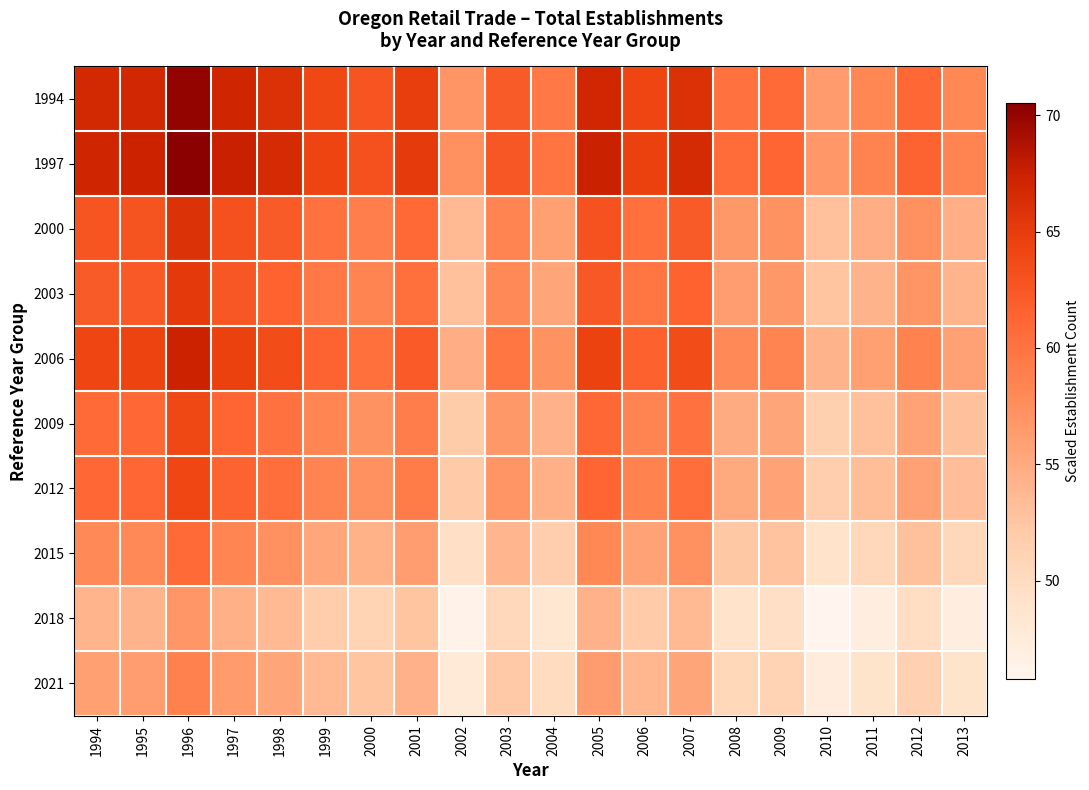

Reading left to right, list all the values displayed in this chart.

1994: 1994=66.7	1995=66.9	1996=70.1	1997=67.1	1998=66.0	1999=63.9	2000=62.7	2001=64.8	2002=56.9	2003=62.1	2004=59.5	2005=67.0	2006=64.2	2007=66.0	2008=60.2	2009=60.8	2010=56.4	2011=58.2	2012=61.1	2013=58.1
1997: 1994=67.1	1995=67.3	1996=70.5	1997=67.6	1998=66.5	1999=64.3	2000=63.2	2001=65.2	2002=57.3	2003=62.6	2004=59.9	2005=67.4	2006=64.6	2007=66.5	2008=60.6	2009=61.3	2010=56.8	2011=58.5	2012=61.5	2013=58.5
2000: 1994=62.7	1995=62.9	1996=65.9	1997=63.2	1998=62.1	1999=60.1	2000=59.0	2001=60.9	2002=53.5	2003=58.4	2004=56.0	2005=63.0	2006=60.3	2007=62.1	2008=56.7	2009=57.2	2010=53.0	2011=54.7	2012=57.4	2013=54.6
2003: 1994=62.1	1995=62.3	1996=65.3	1997=62.6	1998=61.5	1999=59.5	2000=58.4	2001=60.3	2002=53.0	2003=57.9	2004=55.4	2005=62.4	2006=59.8	2007=61.5	2008=56.1	2009=56.7	2010=52.6	2011=54.2	2012=56.9	2013=54.1
2006: 1994=64.2	1995=64.3	1996=67.4	1997=64.6	1998=63.5	1999=61.4	2000=60.3	2001=62.3	2002=54.8	2003=59.8	2004=57.2	2005=64.4	2006=61.7	2007=63.5	2008=57.9	2009=58.5	2010=54.3	2011=55.9	2012=58.7	2013=55.9
2009: 1994=60.8	1995=61.0	1996=63.9	1997=61.3	1998=60.2	1999=58.3	2000=57.2	2001=59.1	2002=51.9	2003=56.7	2004=54.3	2005=61.1	2006=58.5	2007=60.2	2008=54.9	2009=55.5	2010=51.5	2011=53.0	2012=55.7	2013=53.0
2012: 1994=61.1	1995=61.2	1996=64.1	1997=61.5	1998=60.5	1999=58.5	2000=57.4	2001=59.3	2002=52.1	2003=56.9	2004=54.5	2005=61.3	2006=58.7	2007=60.5	2008=55.1	2009=55.7	2010=51.6	2011=53.2	2012=55.9	2013=53.2
2015: 1994=57.9	1995=58.0	1996=60.8	1997=58.3	1998=57.3	1999=55.4	2000=54.4	2001=56.2	2002=49.4	2003=53.9	2004=51.6	2005=58.1	2006=55.7	2007=57.3	2008=52.3	2009=52.8	2010=48.9	2011=50.4	2012=53.0	2013=50.4
2018: 1994=54.1	1995=54.3	1996=56.8	1997=54.5	1998=53.6	1999=51.8	2000=50.9	2001=52.5	2002=46.2	2003=50.4	2004=48.3	2005=54.4	2006=52.0	2007=53.6	2008=48.9	2009=49.4	2010=45.8	2011=47.2	2012=49.5	2013=47.1
2021: 1994=56.0	1995=56.2	1996=58.8	1997=56.4	1998=55.4	1999=53.6	2000=52.7	2001=54.4	2002=47.8	2003=52.2	2004=50.0	2005=56.2	2006=53.9	2007=55.4	2008=50.6	2009=51.1	2010=47.3	2011=48.8	2012=51.3	2013=48.8